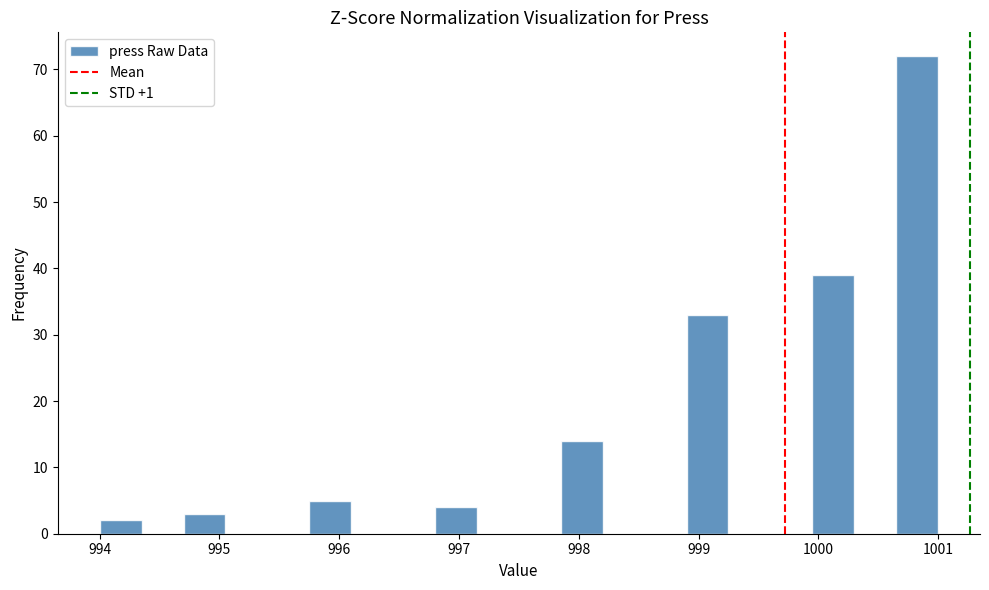

Read against the x-axis, roughly where is the centre of the tallest bar?

1000.8